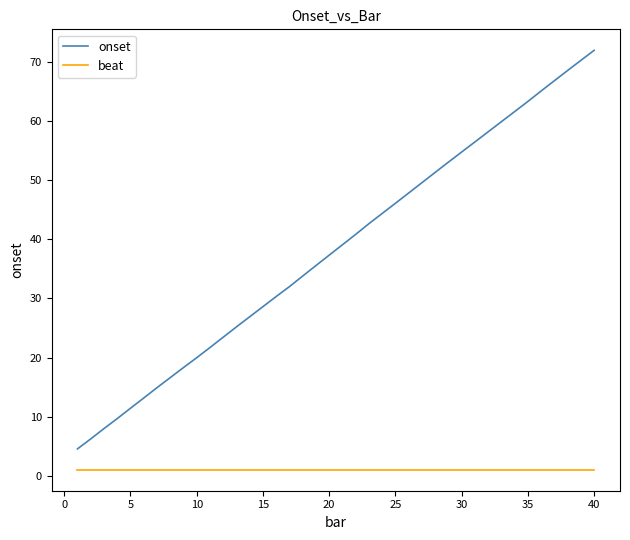

What is the maximum value for onset?

72.0